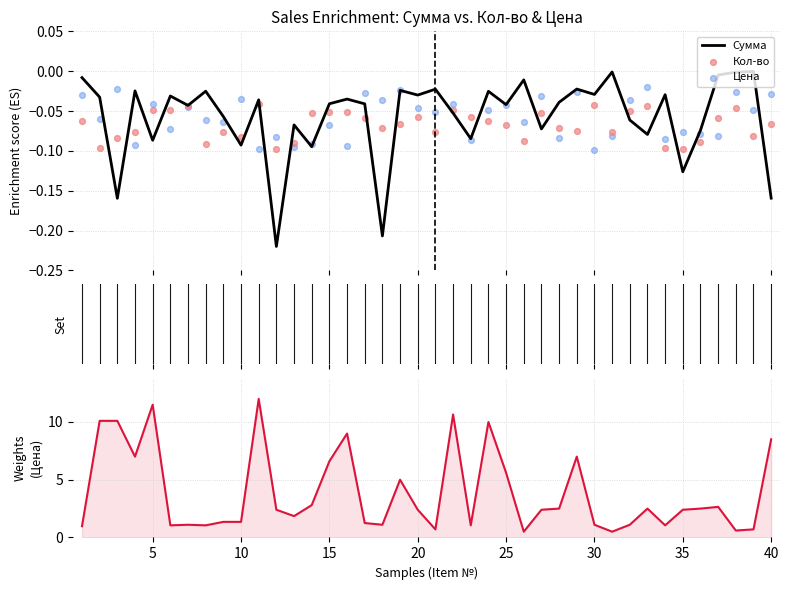

Which series contains the lowest Y value?

Сумма